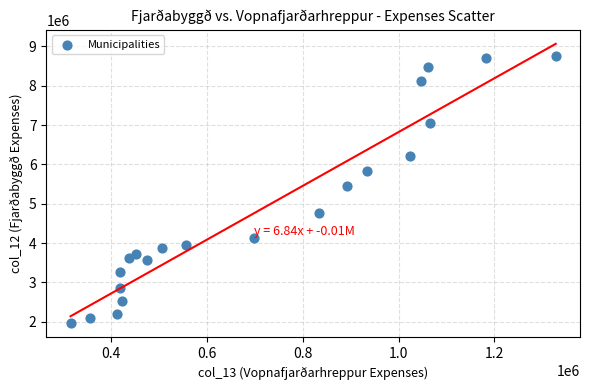

What Y value in the scatter plot is closest to 5352324?

5457572